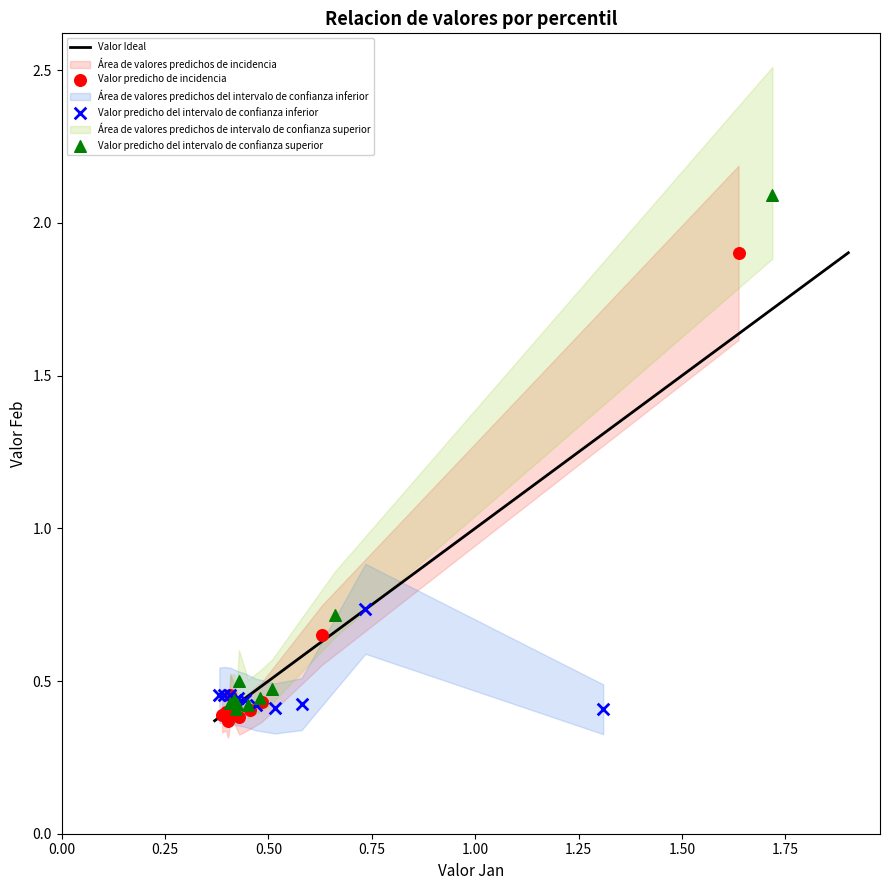

Which series contains the lowest Y value?

Valor predicho de incidencia